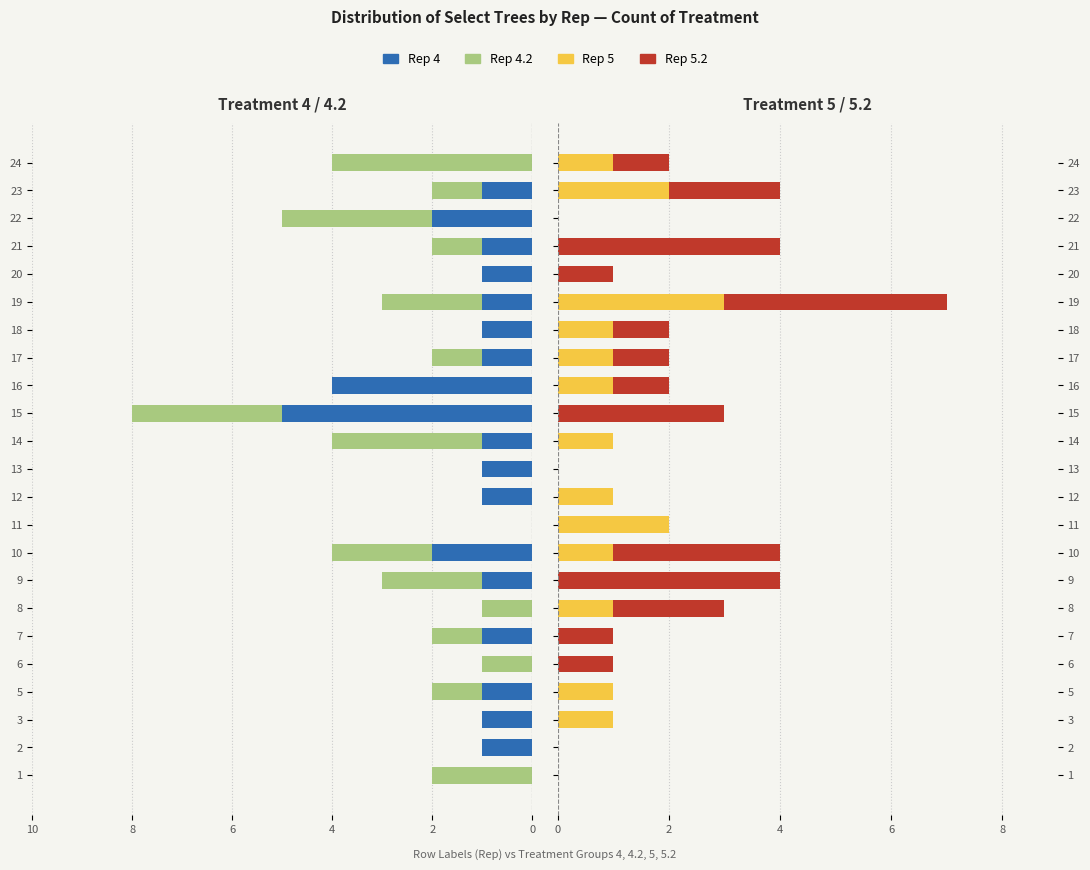

Which series changed the most between 16 and 18?

4